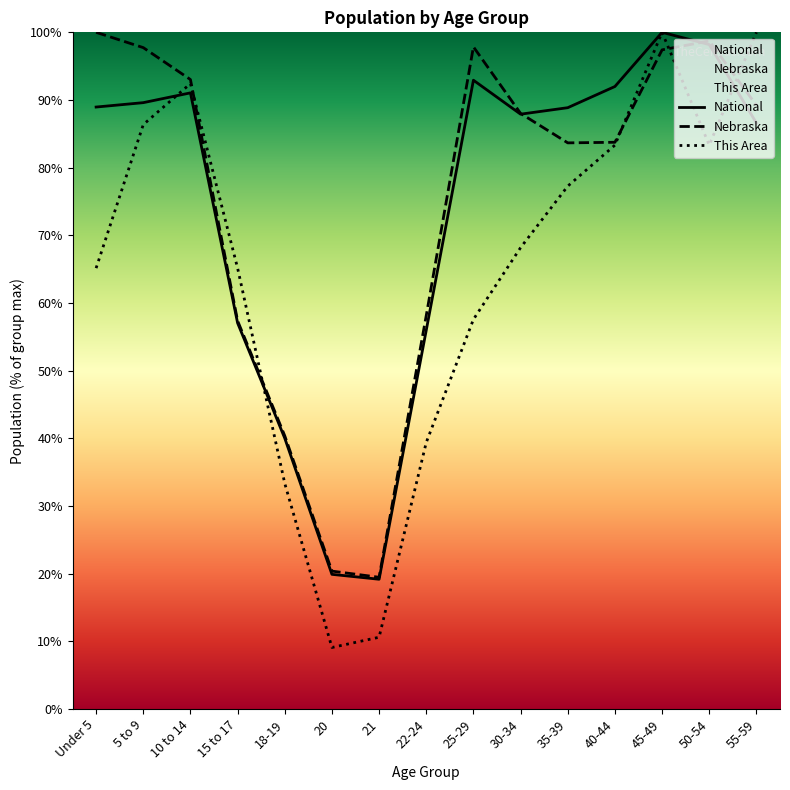

Reading right to left, what are all the values shown in this chart?

This Area: 55-59=100.0	50-54=83.3	45-49=100.0	40-44=83.3	35-39=77.3	30-34=68.2	25-29=57.6	22-24=39.4	21=10.6	20=9.1	18-19=33.3	15 to 17=65.2	10 to 14=92.4	5 to 9=86.4	Under 5=65.2
Nebraska: 55-59=89.2	50-54=98.7	45-49=97.4	40-44=83.8	35-39=83.7	30-34=88.0	25-29=97.9	22-24=58.2	21=19.5	20=20.4	18-19=40.4	15 to 17=57.4	10 to 14=93.0	5 to 9=97.7	Under 5=100.0
National: 55-59=86.6	50-54=98.2	45-49=100.0	40-44=92.0	35-39=88.9	30-34=87.9	25-29=92.9	22-24=56.0	21=19.2	20=19.9	18-19=40.0	15 to 17=57.0	10 to 14=91.1	5 to 9=89.6	Under 5=89.0